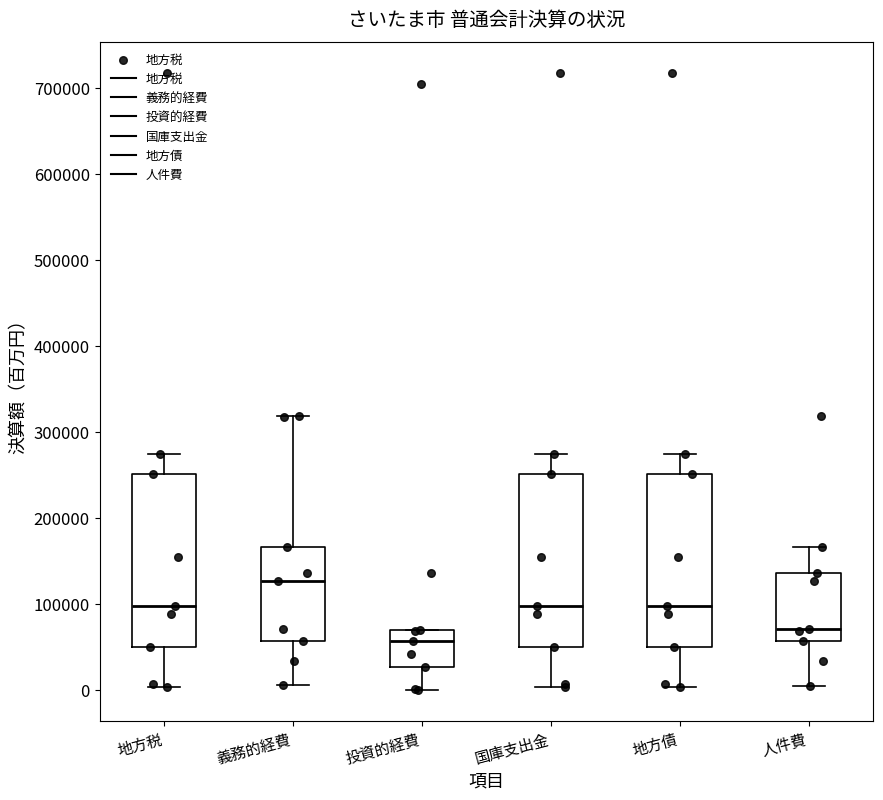

Reading left to right, read every box against the y-axis: the position of its median line, the range the box covers, and the ends of its whiskers. The values are not printed on the chart, so give them approximately, as read against the axis.

地方税: median 100000, box 50000 to 250000, whiskers 0 to 270000
義務的経費: median 130000, box 60000 to 170000, whiskers 10000 to 320000
投資的経費: median 60000, box 30000 to 70000, whiskers 0 to 70000
国庫支出金: median 100000, box 50000 to 250000, whiskers 0 to 270000
地方債: median 100000, box 50000 to 250000, whiskers 0 to 270000
人件費: median 70000, box 60000 to 140000, whiskers 0 to 170000